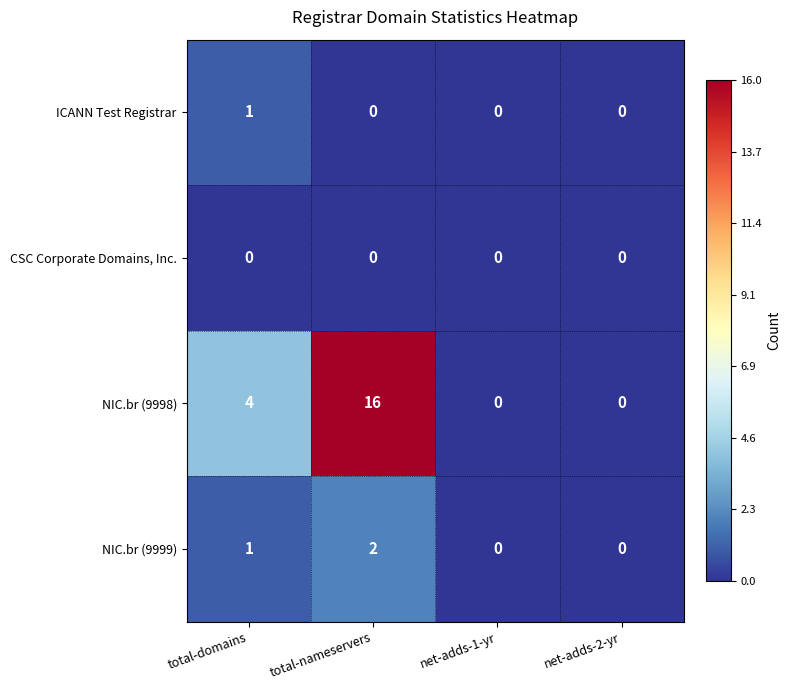

Rank the series by their maximum value, from highest to lowest.

NIC.br (9998), NIC.br (9999), ICANN Test Registrar, CSC Corporate Domains, Inc.